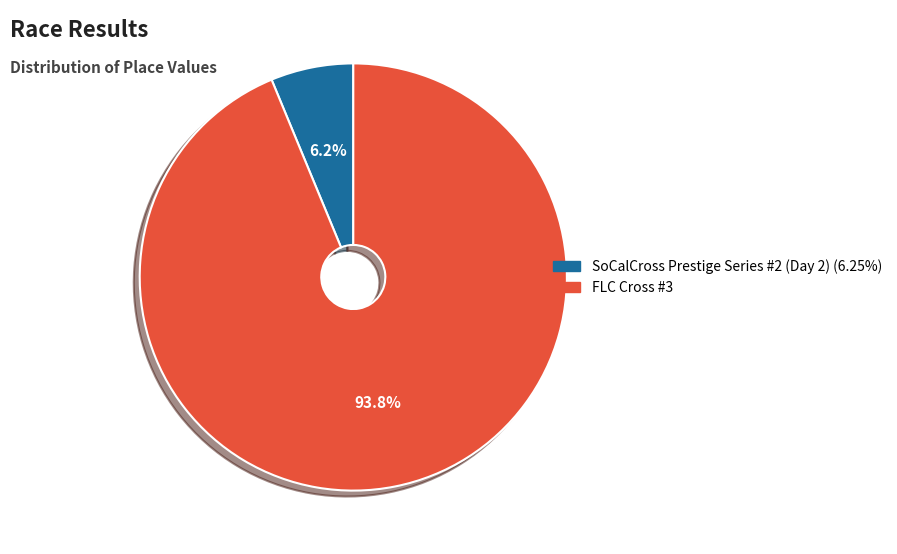

To the nearest percent, what percentage of the pie is SoCalCross Prestige Series #2 (Day 2)?

6%